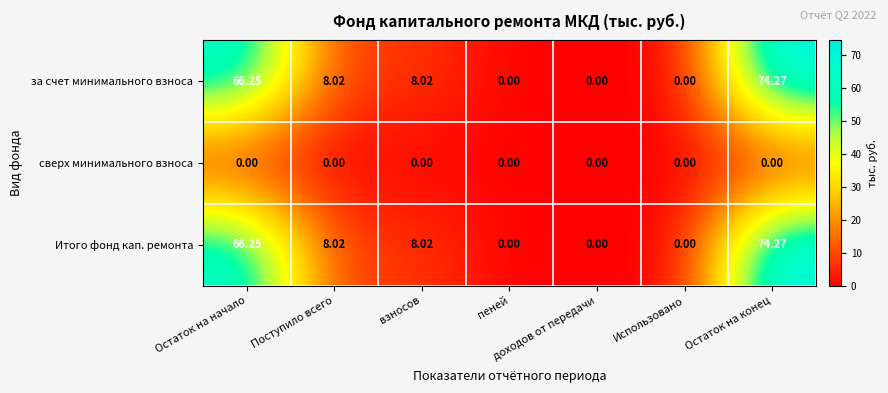

Is the value of Итого фонд кап. ремонта at Остаток на конец greater than the value of сверх минимального взноса at Остаток на конец?

Yes